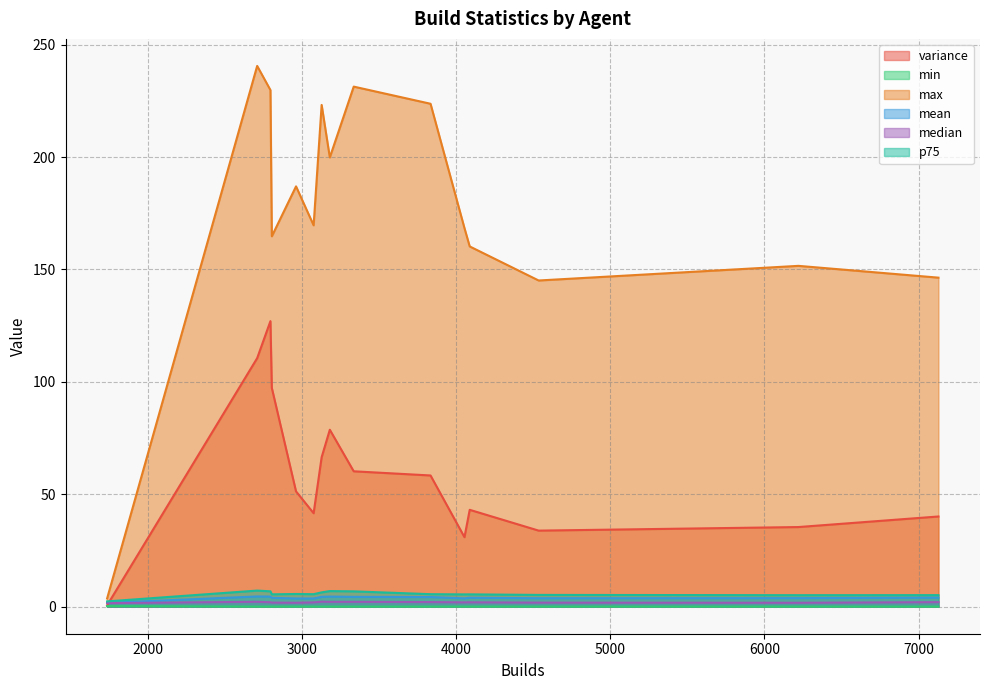

At which category is the sum across all series the highest?

2797